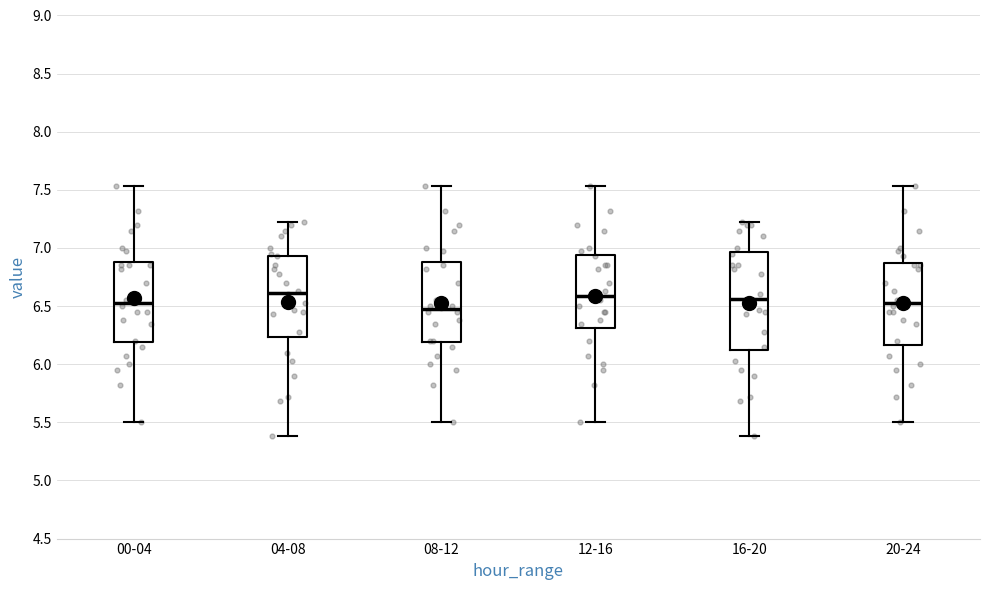

Reading left to right, transcribe this box plot: for each box, give where its median line is, the range the box spans, and where its two whiskers end, as read against the y-axis. The values are not printed on the chart, so give them approximately, as read against the axis.

00-04: median 6.55, box 6.20 to 6.90, whiskers 5.50 to 7.55
04-08: median 6.60, box 6.25 to 6.95, whiskers 5.40 to 7.20
08-12: median 6.50, box 6.20 to 6.90, whiskers 5.50 to 7.55
12-16: median 6.60, box 6.30 to 6.95, whiskers 5.50 to 7.55
16-20: median 6.55, box 6.10 to 6.95, whiskers 5.40 to 7.20
20-24: median 6.55, box 6.15 to 6.85, whiskers 5.50 to 7.55